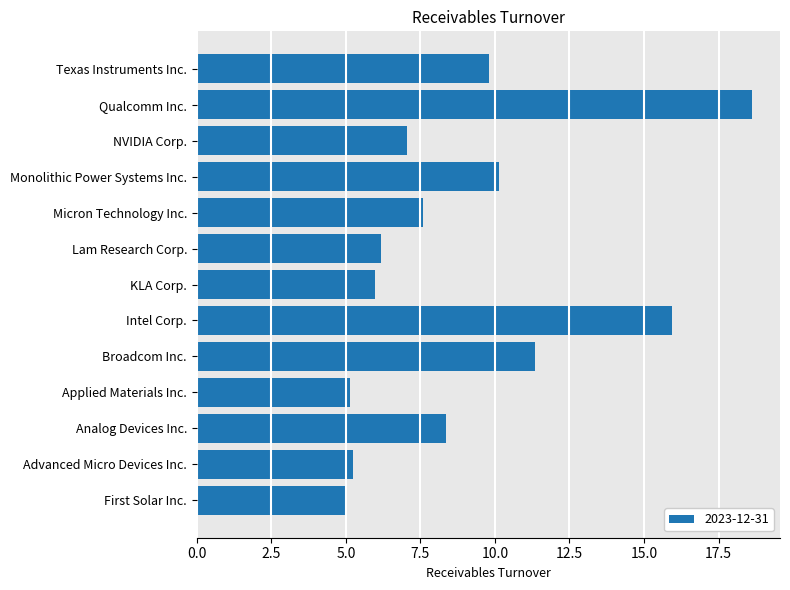

How many data points does each series have?

13